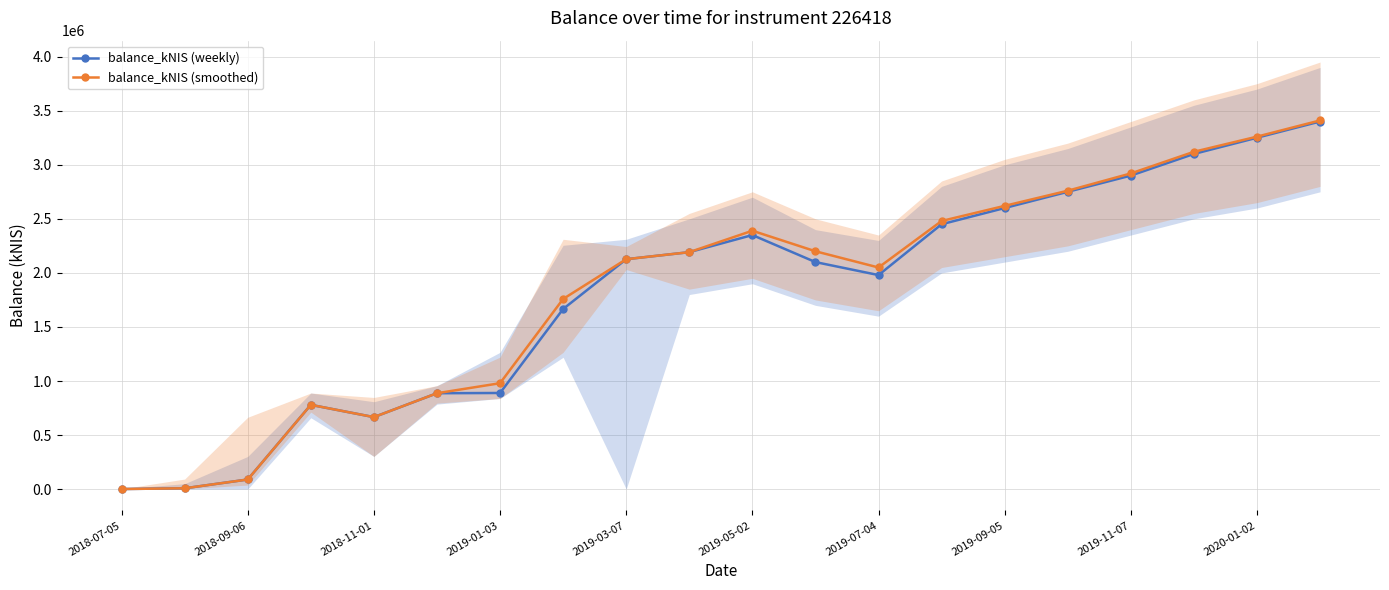

How many interior local valleys does the balance_kNIS (smoothed) series have?

2